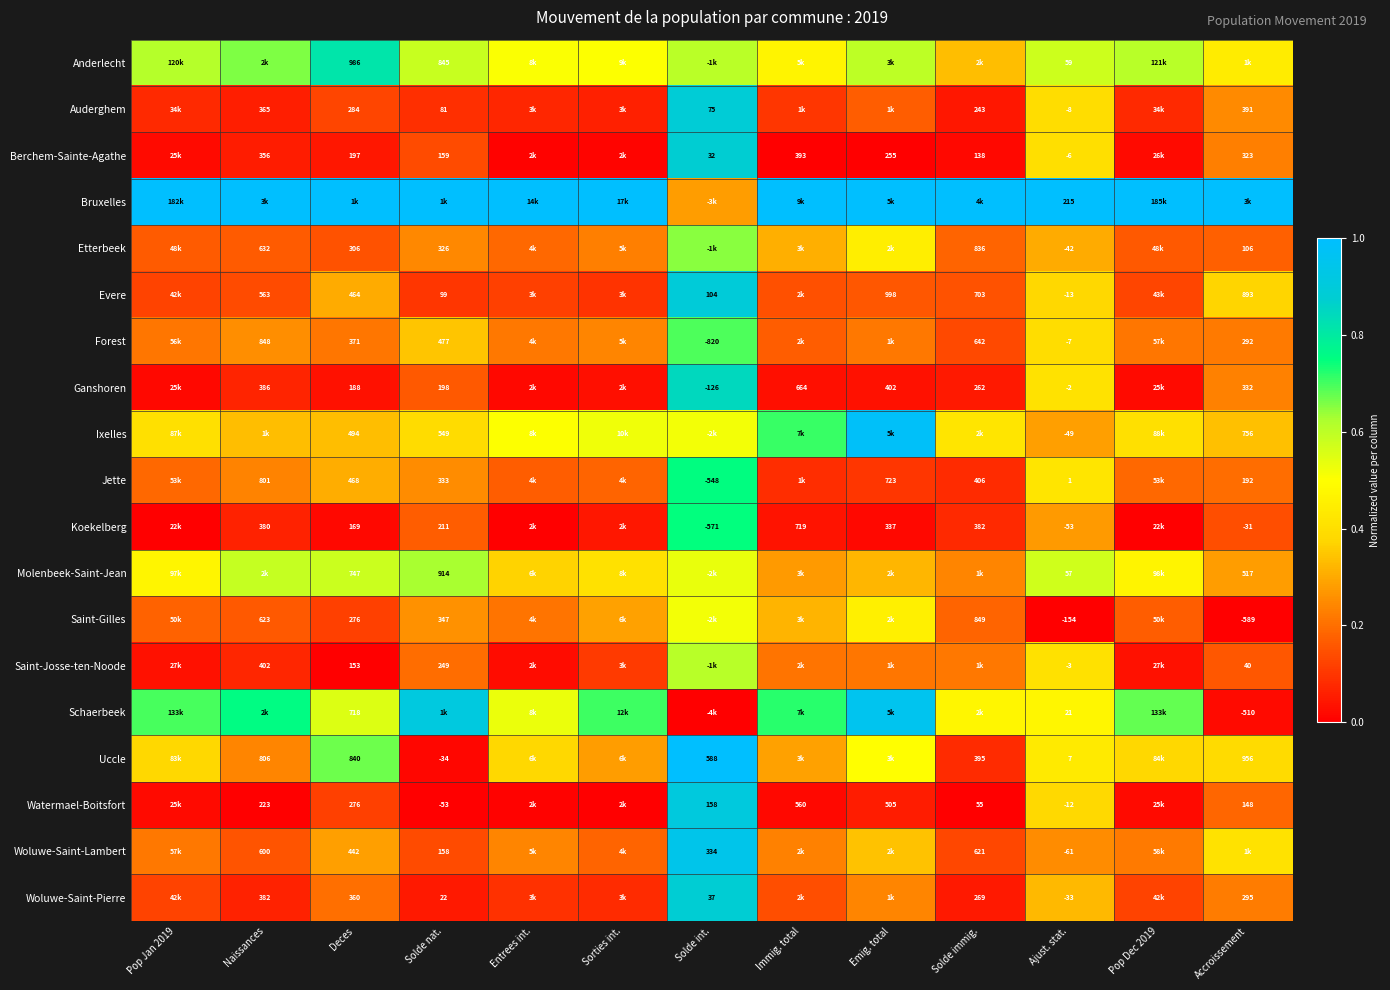

Is it true that Schaerbeek equals 0.3 at Deces?

False